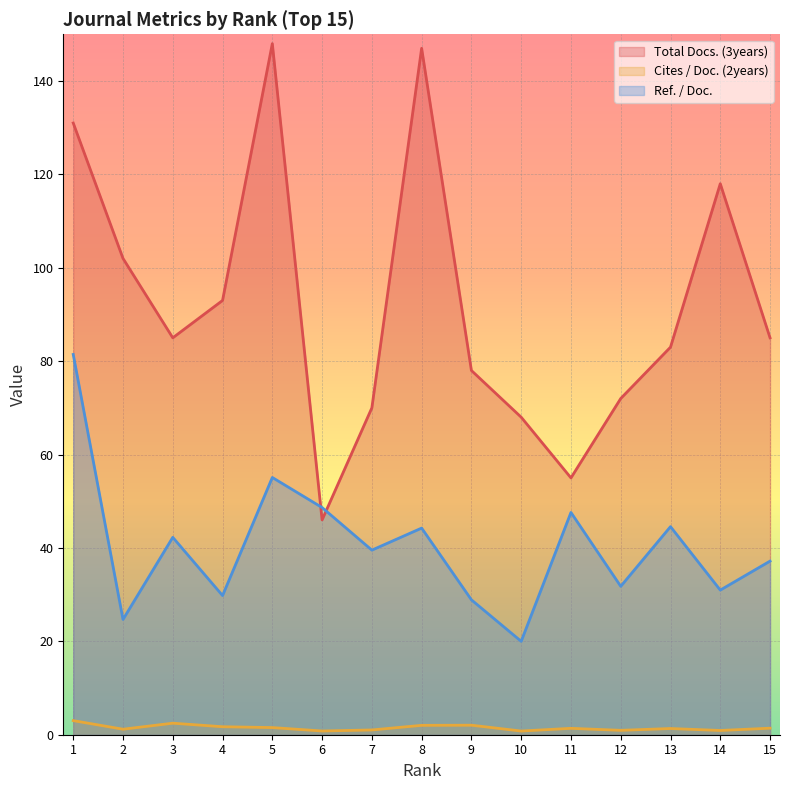

Which series has the largest total across all categories?

Total Docs. (3years)